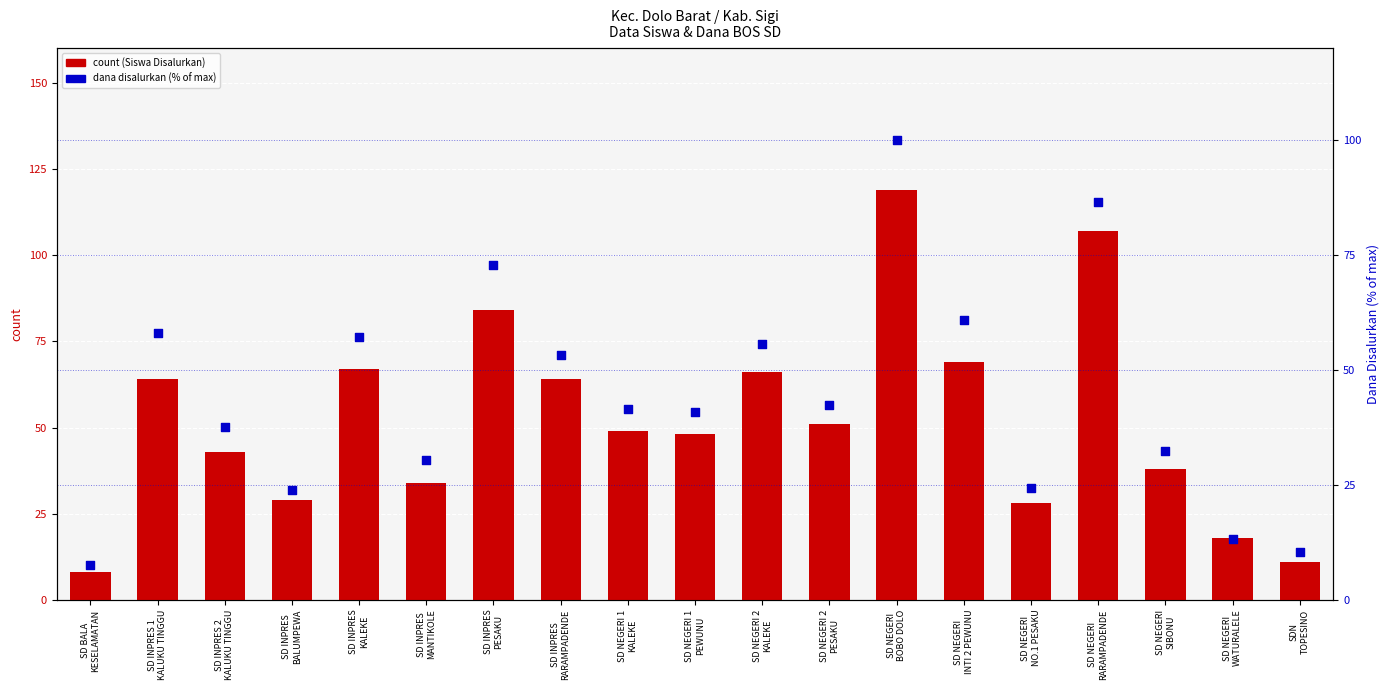

Which series has the largest total across all categories?

count (Siswa Disalurkan)